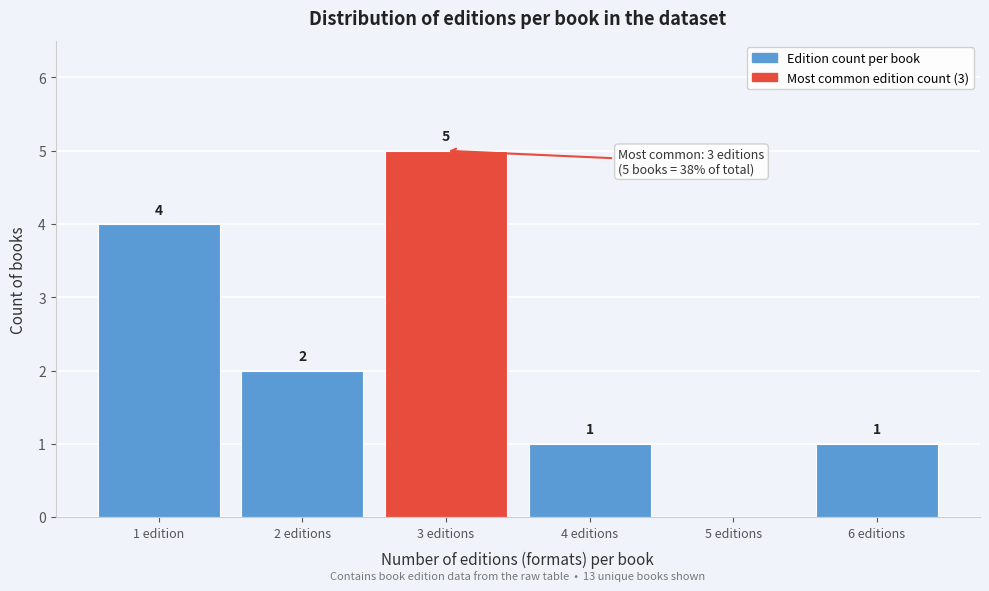

Reading left to right, what are all the values shown in this chart?

1 edition=4	2 editions=2	3 editions=5	4 editions=1	5 editions=0	6 editions=1